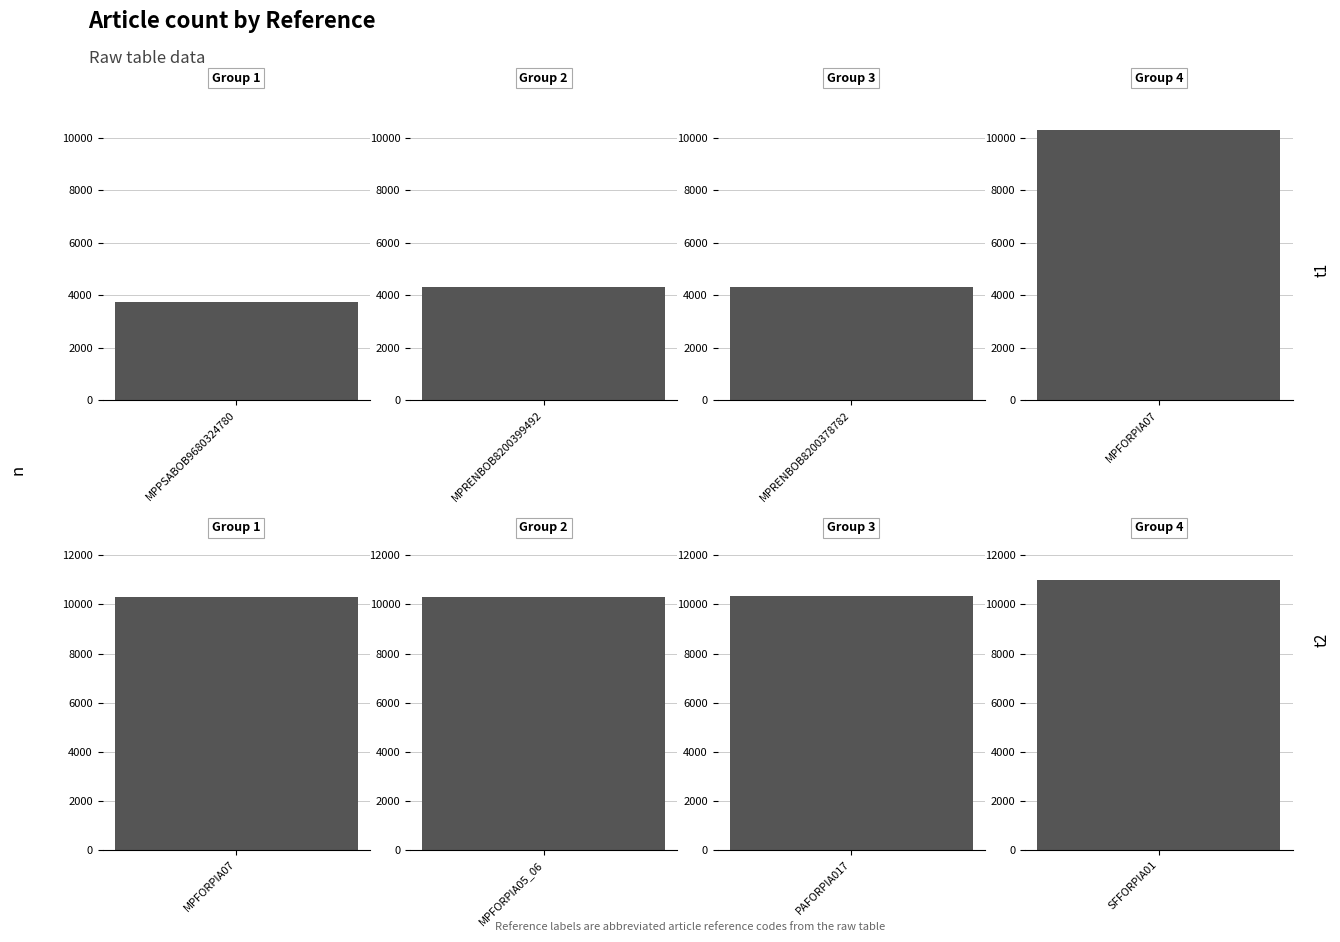

What is the label of the 3rd bar from the left?

MPRENBOB8200378782